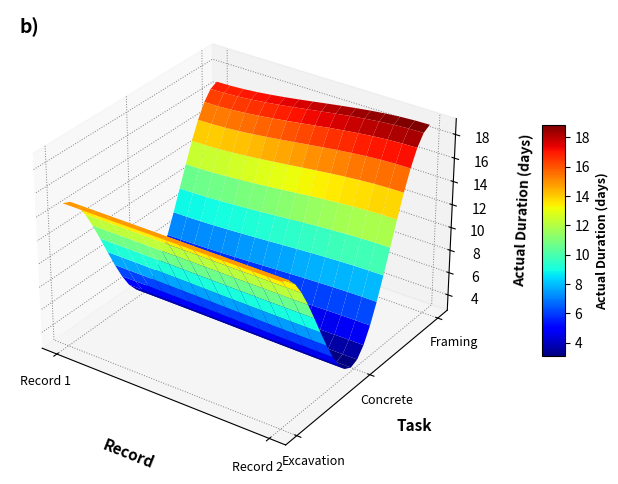

What is the minimum value shown in the chart?

3